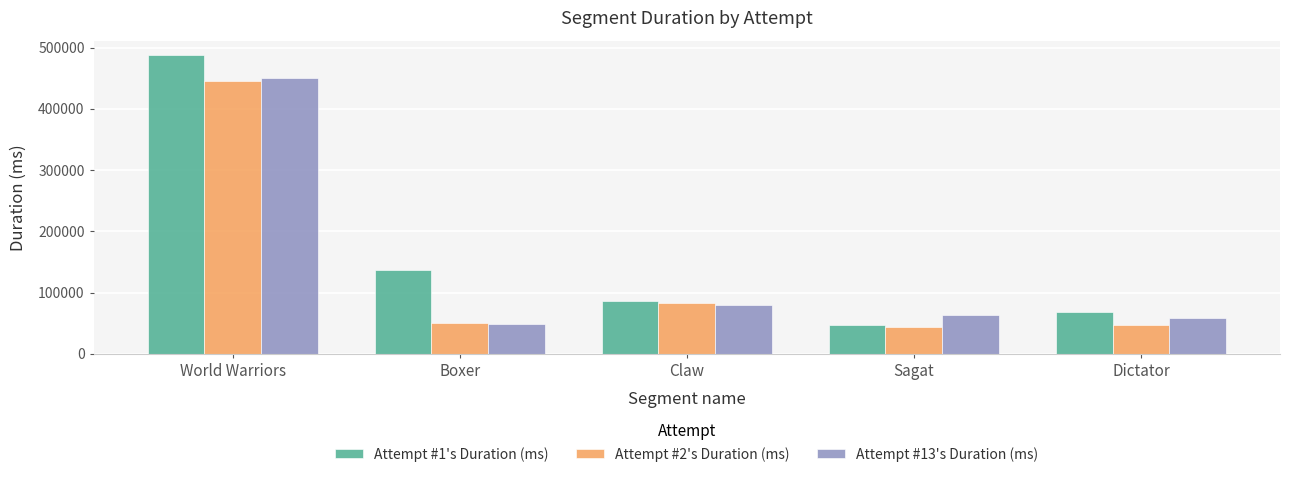

At which category is the sum across all series the highest?

World Warriors